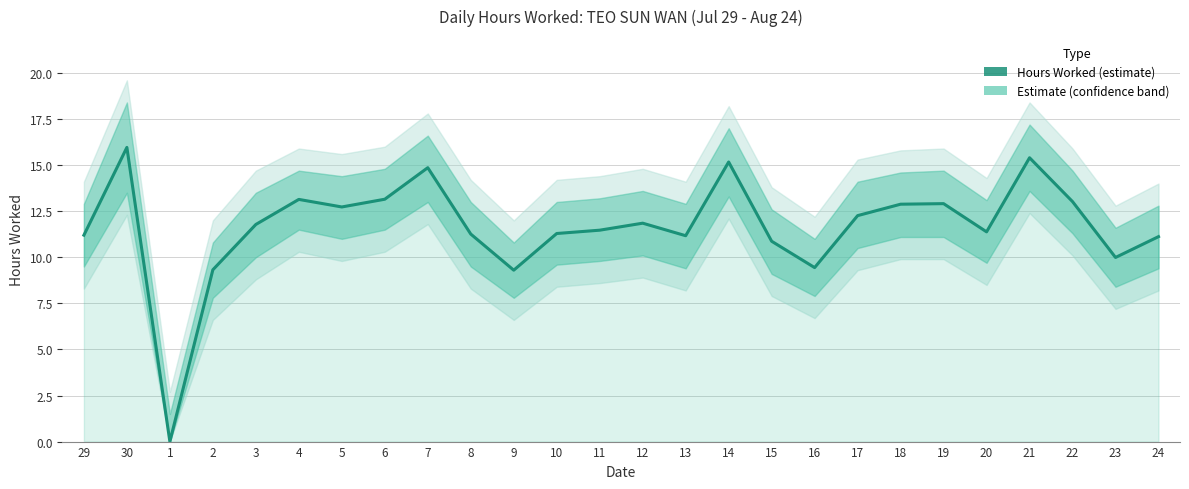

Where is the data nearest to the value 7?

9